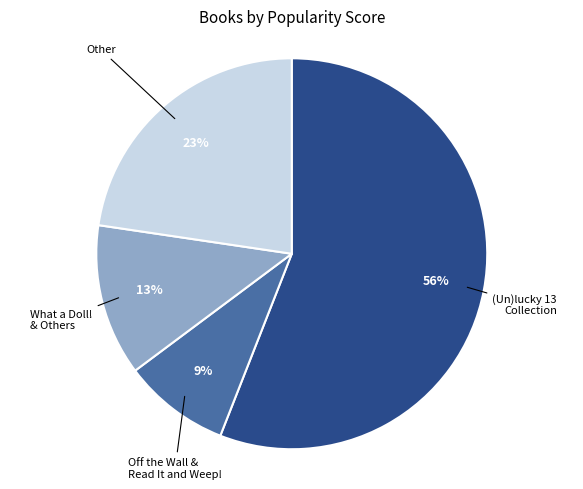

Is there a majority slice in this chart?

Yes